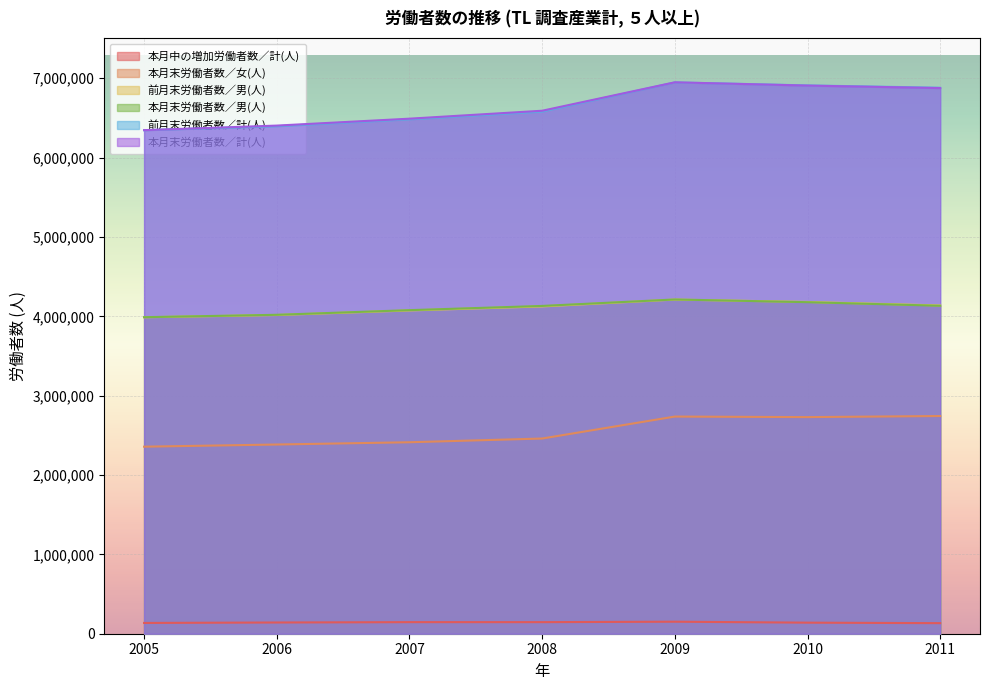

What is the minimum value shown in the chart?

133143